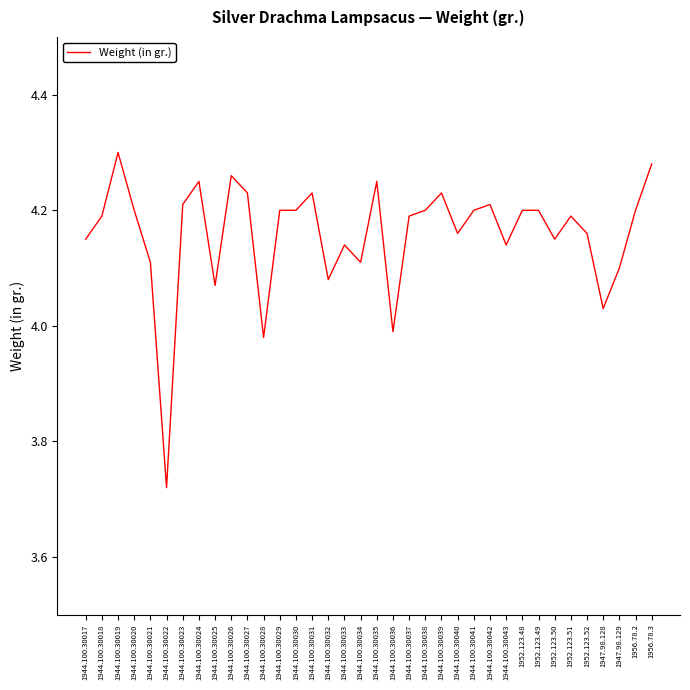

Which has a higher value, 1944.100.30039 or 1952.123.50?

1944.100.30039